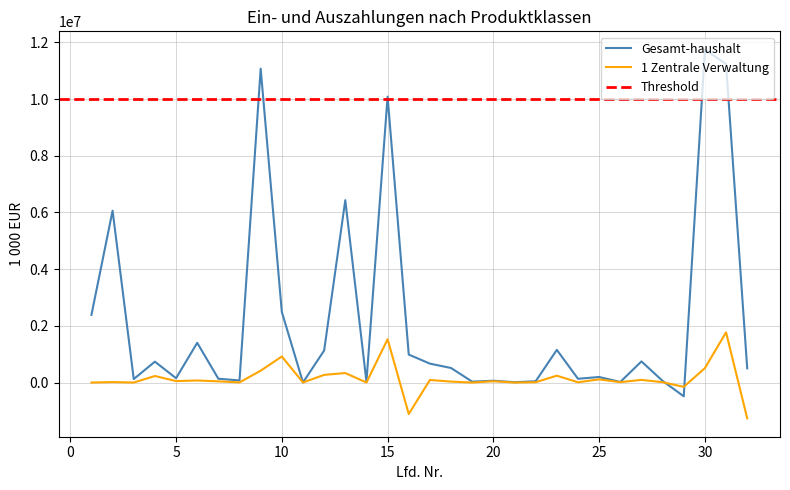

Reading left to right, what are all the values shown in this chart?

Gesamt-haushalt: 1=2387230.5	2=6063310.4	3=122584.7	4=737039.7	5=153310.1	6=1401538.7	7=134464.0	8=73859.9	9=11073338.0	10=2490505.1	11=2556.5	12=1129010.8	13=6433251.2	14=31034.5	15=10086358.1	16=986979.9	17=666982.7	18=513281.3	19=31537.3	20=64558.7	21=12418.6	22=45186.8	23=1152936.4	24=133252.8	25=195420.9	26=20593.1	27=745617.4	28=58052.2	29=-485953.7	30=11740320.7	31=11239294.5	32=501026.1
1 Zentrale Verwaltung: 1=0.0	2=16170.0	3=36.8	4=230978.6	5=51406.5	6=72354.2	7=42013.2	8=5340.4	9=418299.6	10=918974.4	11=2426.9	12=270459.6	13=334634.3	14=1328.6	15=1527823.9	16=-1109524.2	17=90799.4	18=32952.9	19=8.2	20=45909.1	21=67.9	22=11861.4	23=242562.0	24=9502.7	25=112699.4	26=14144.8	27=93845.1	28=12370.1	29=-151762.7	30=509099.0	31=1770385.9	32=-1261286.9